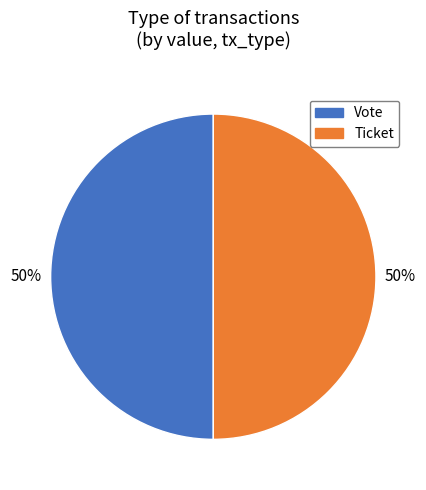

Count the number of slices in the pie.

2